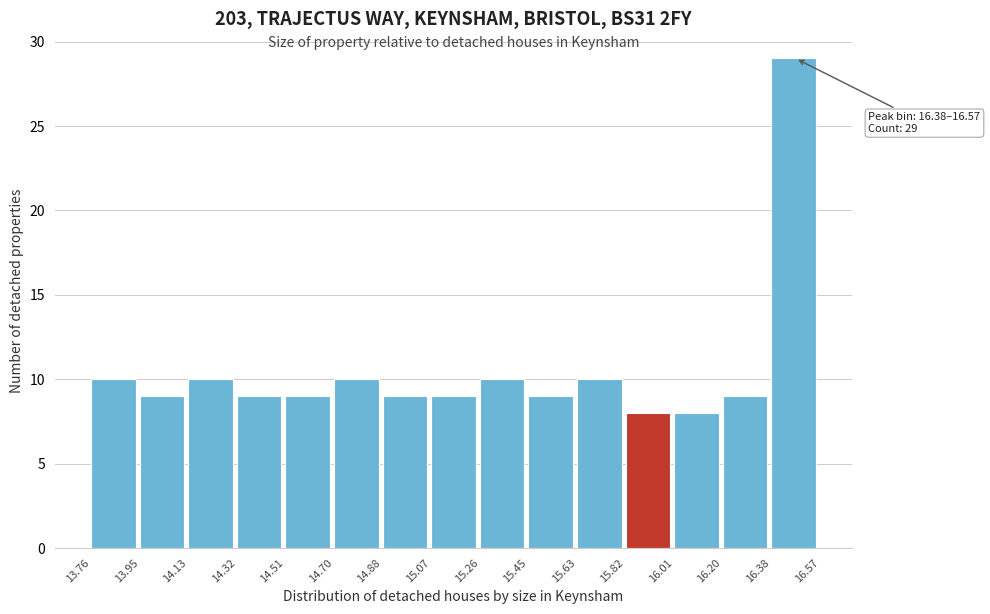

Which range on the x-axis has the tallest bar?

16.38 to 16.57